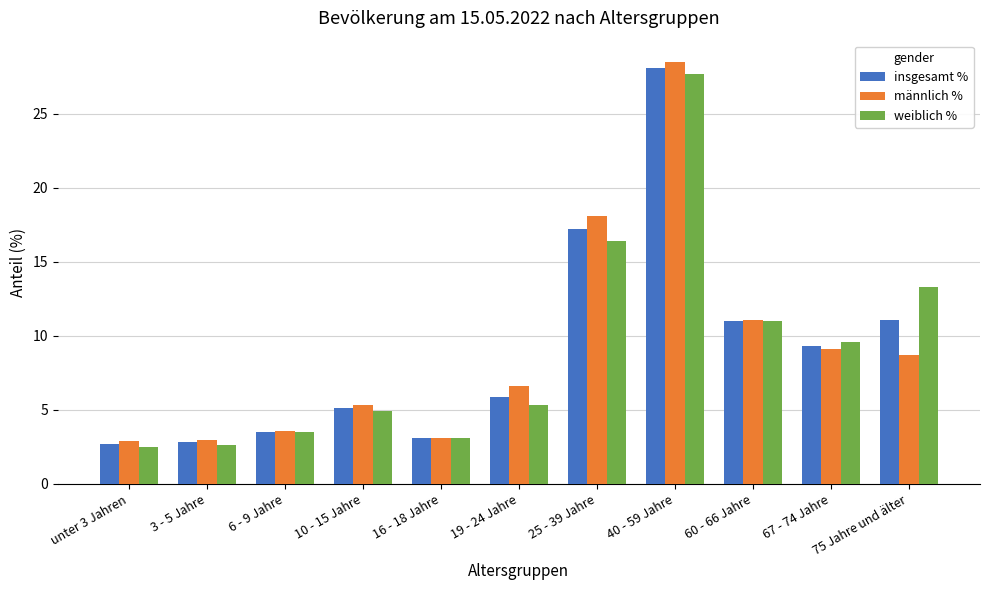

At 40 - 59 Jahre, list the series in order from smallest to largest.

weiblich %, insgesamt %, männlich %